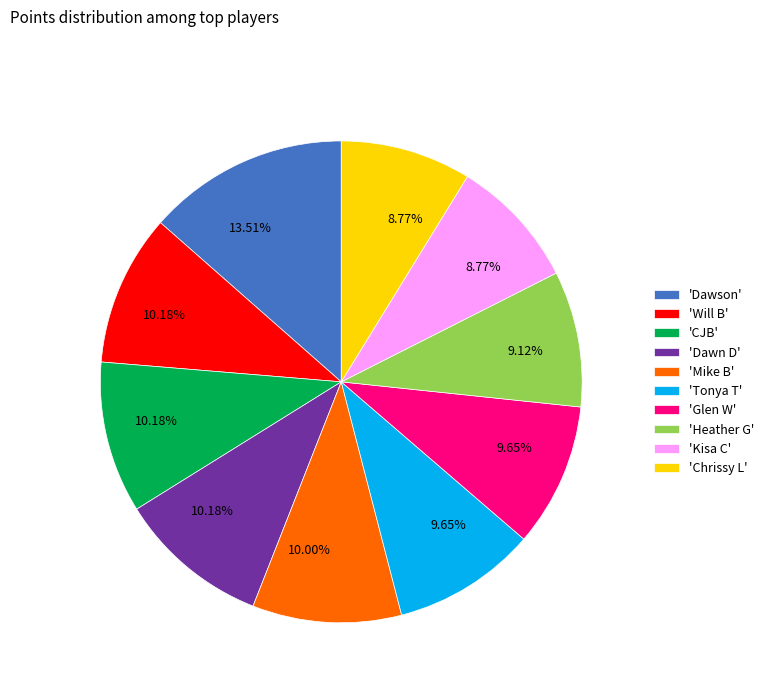

Does 'Mike B' represent more than half of the total?

No